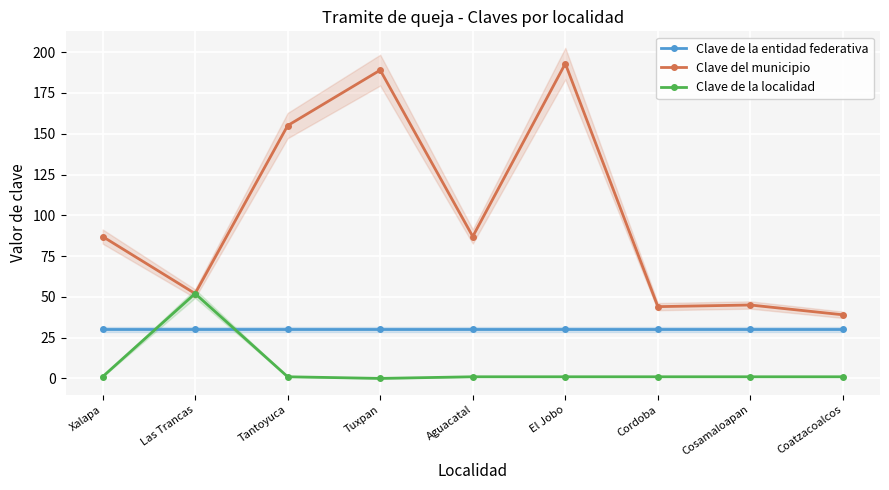

Rank the series by their maximum value, from highest to lowest.

Clave del municipio, Clave de la localidad, Clave de la entidad federativa